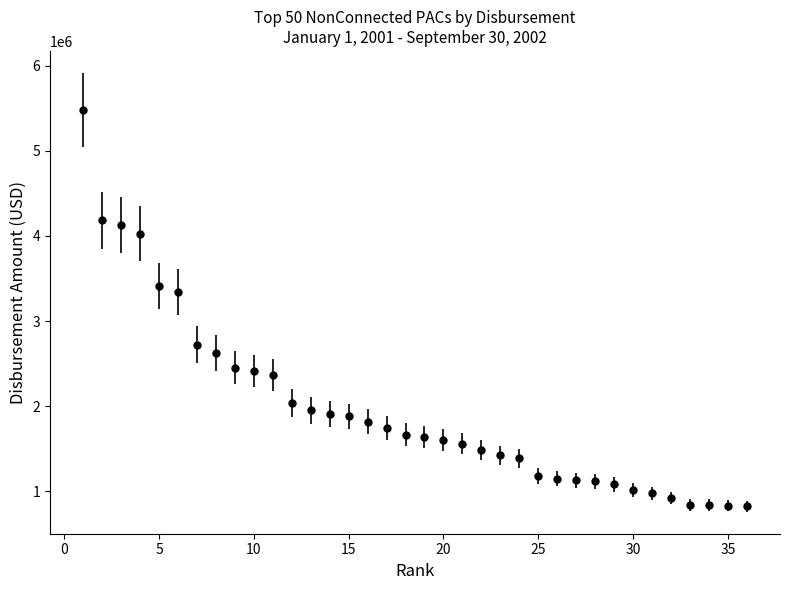

What is the difference between the second highest and minimum values?

3360714.7